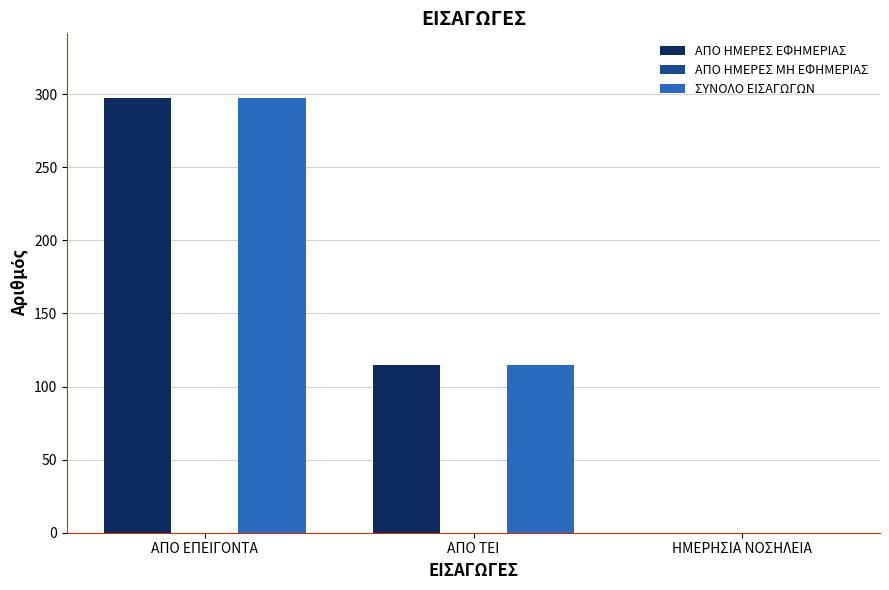

How many ΑΠΟ ΗΜΕΡΕΣ ΕΦΗΜΕΡΙΑΣ values are between 0 and 297?

3